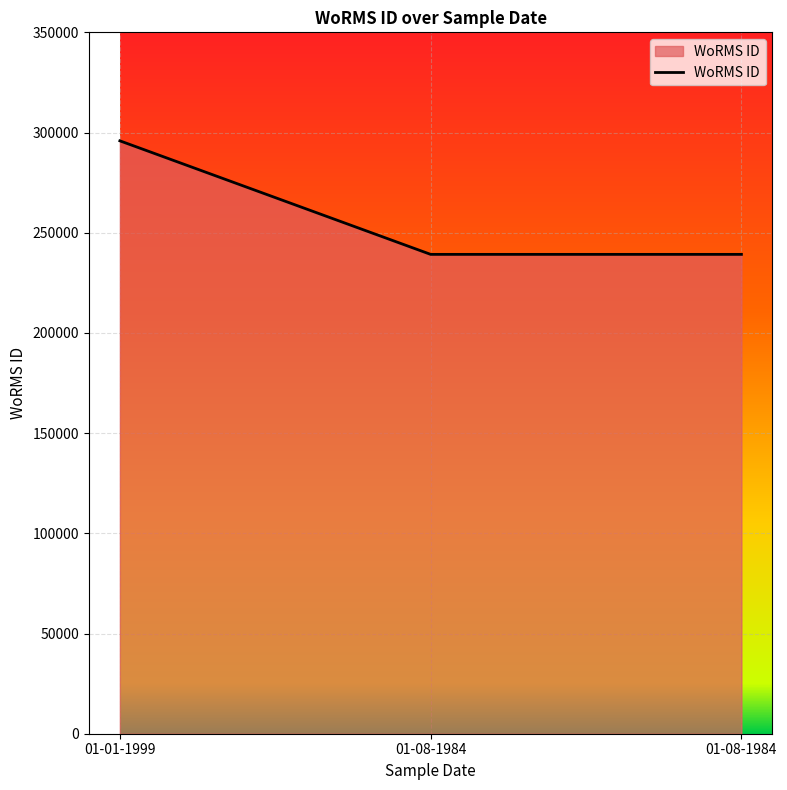

Reading right to left, list all the values displayed in this chart.

01-08-1984=239201	01-08-1984=239201	01-01-1999=295864